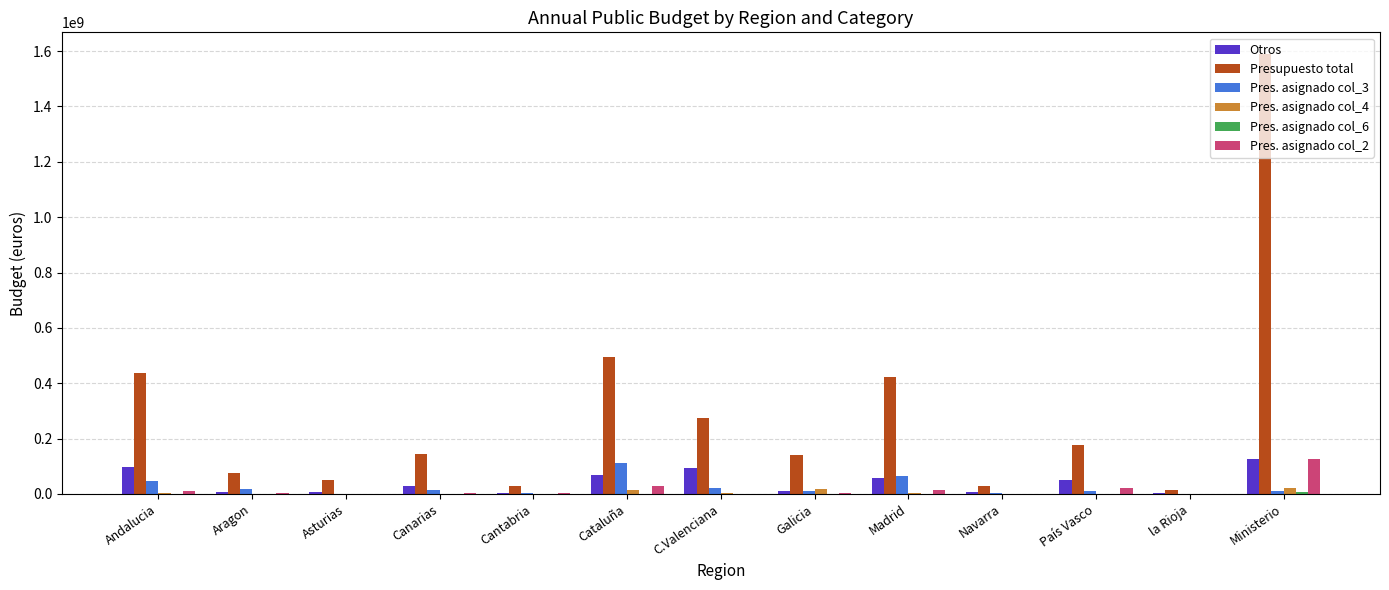

Are the bars grouped side by side (vs. stacked)?

Yes